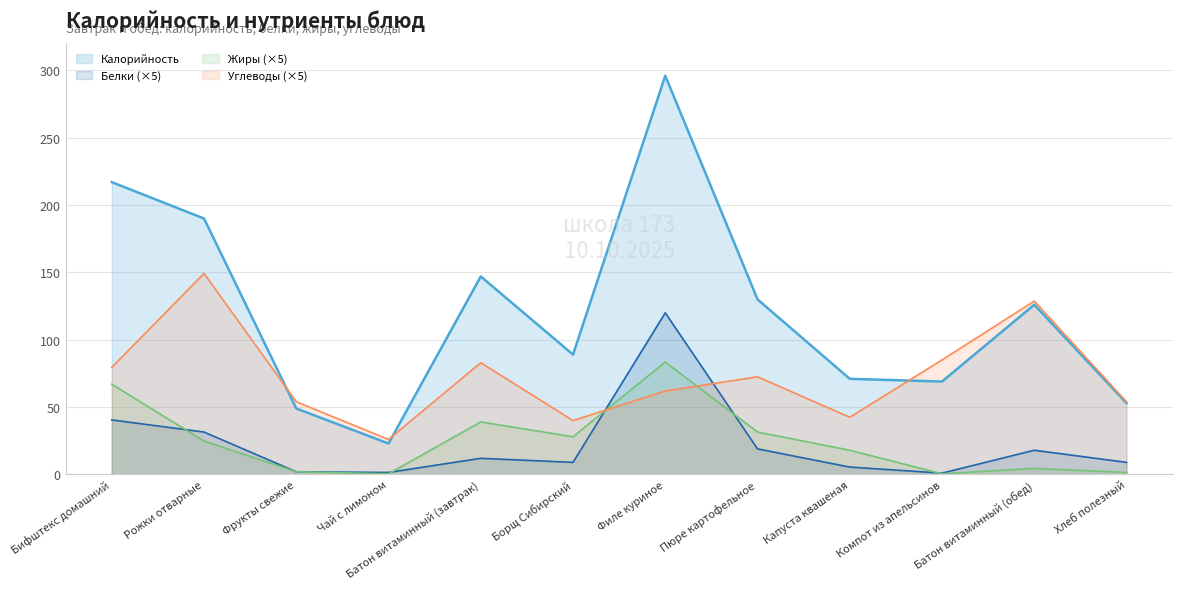

What is the maximum value for Калорийность?

296.0